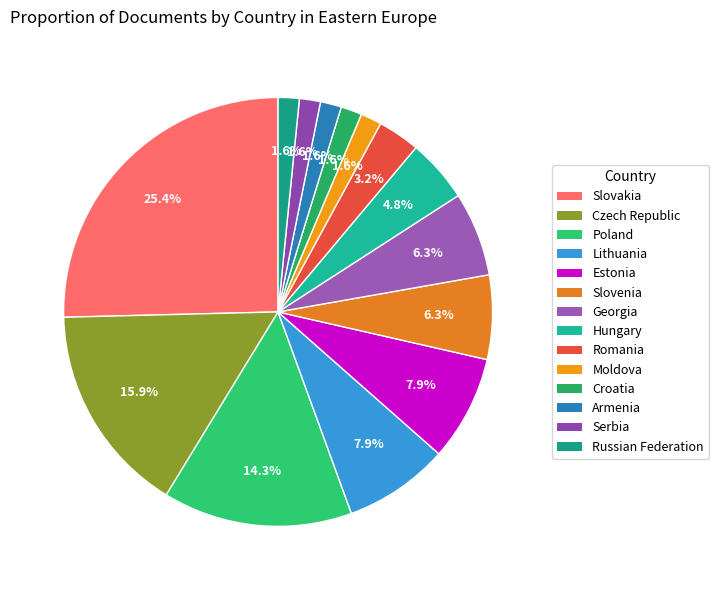

Count the number of slices in the pie.

14